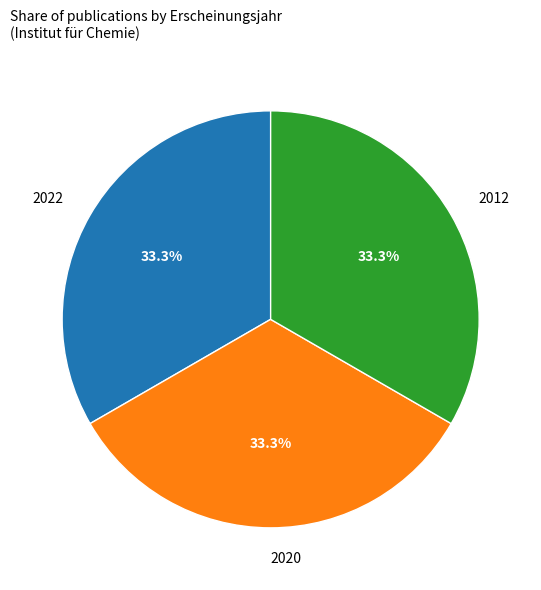

Is there a majority slice in this chart?

No